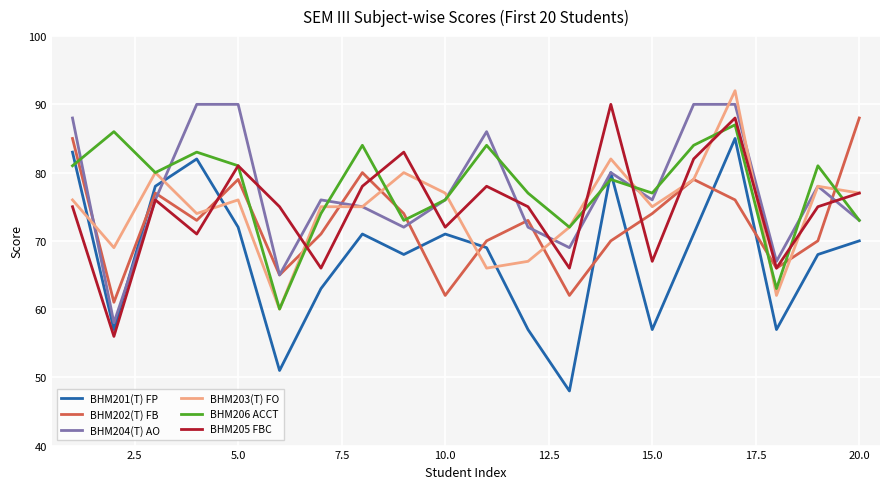

What is the highest value of the BHM205 FBC series?

90